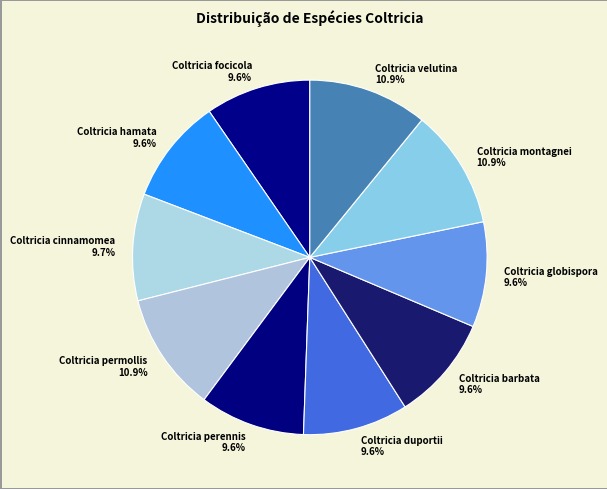

Does any single category account for the majority?

No